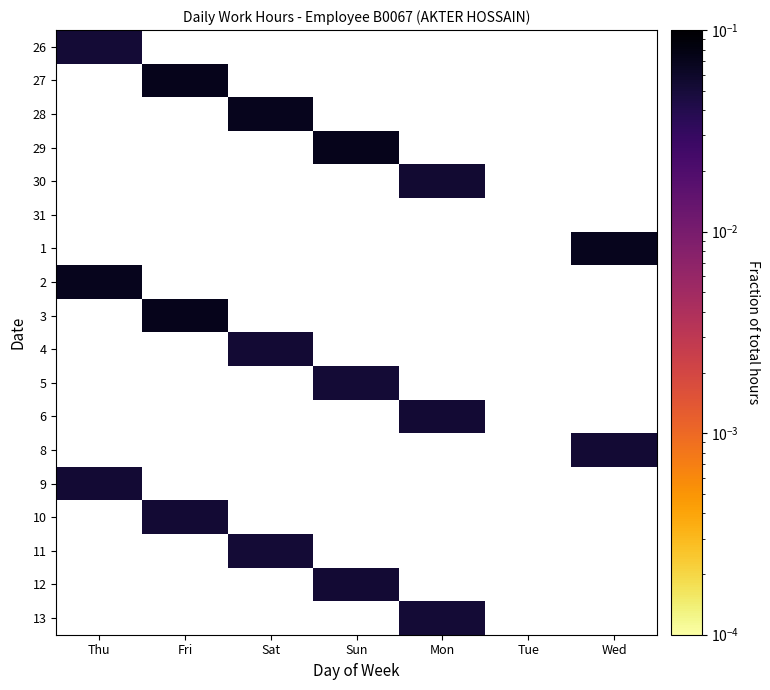

How many values in 6 are above zero?

1